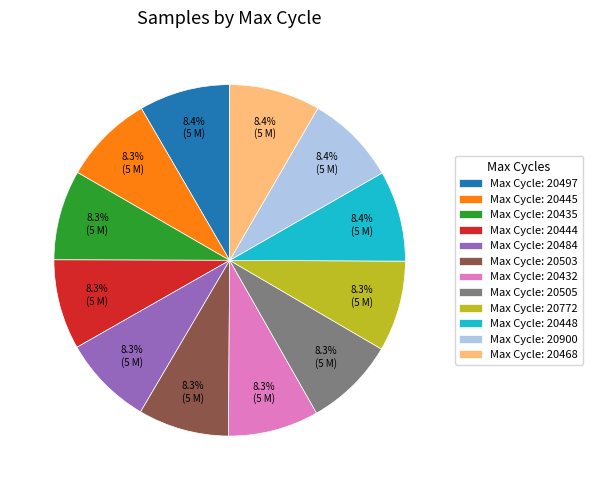

How many segments does this pie chart have?

12